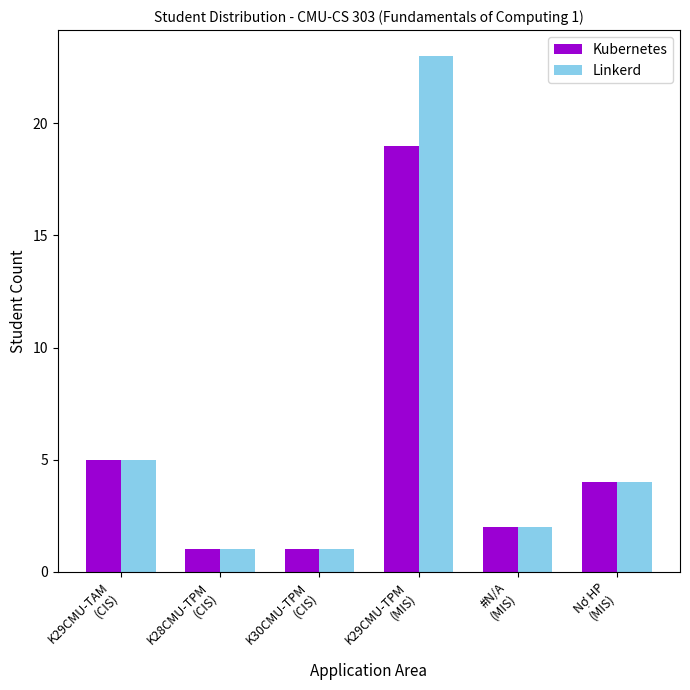

What is the sum of all Kubernetes values?

32